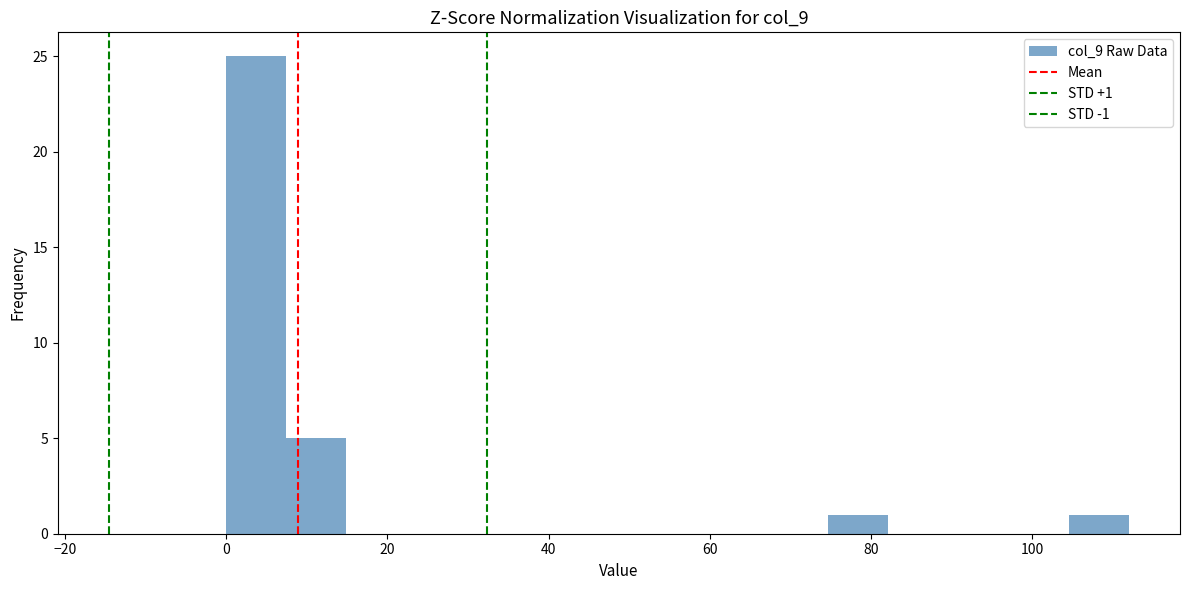

Around what value on the x-axis is the tallest bar? Give the approximate position of its centre, as read against the axis.

4